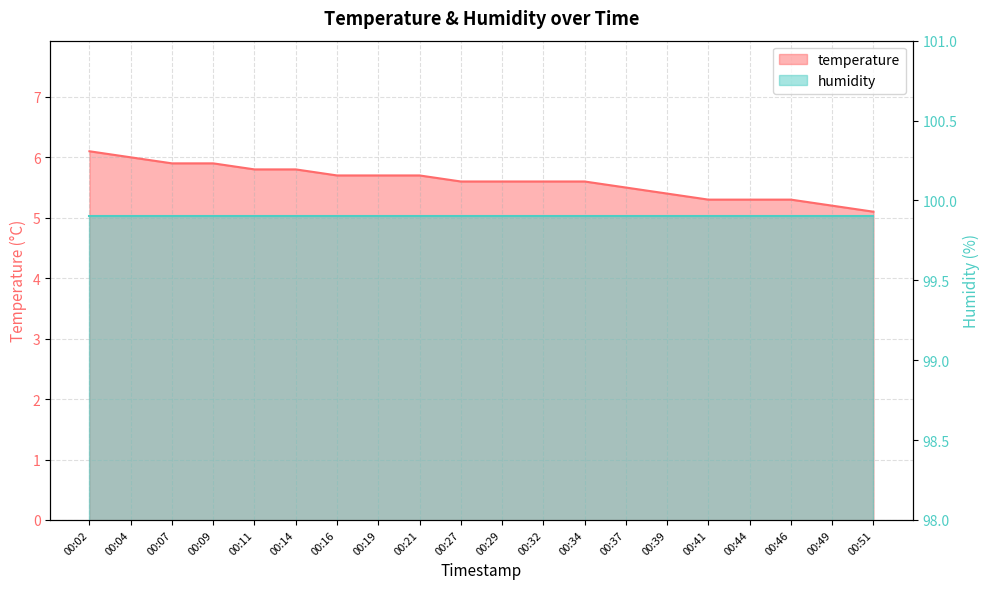

Between 00:46 and 00:11, which is larger?

00:11